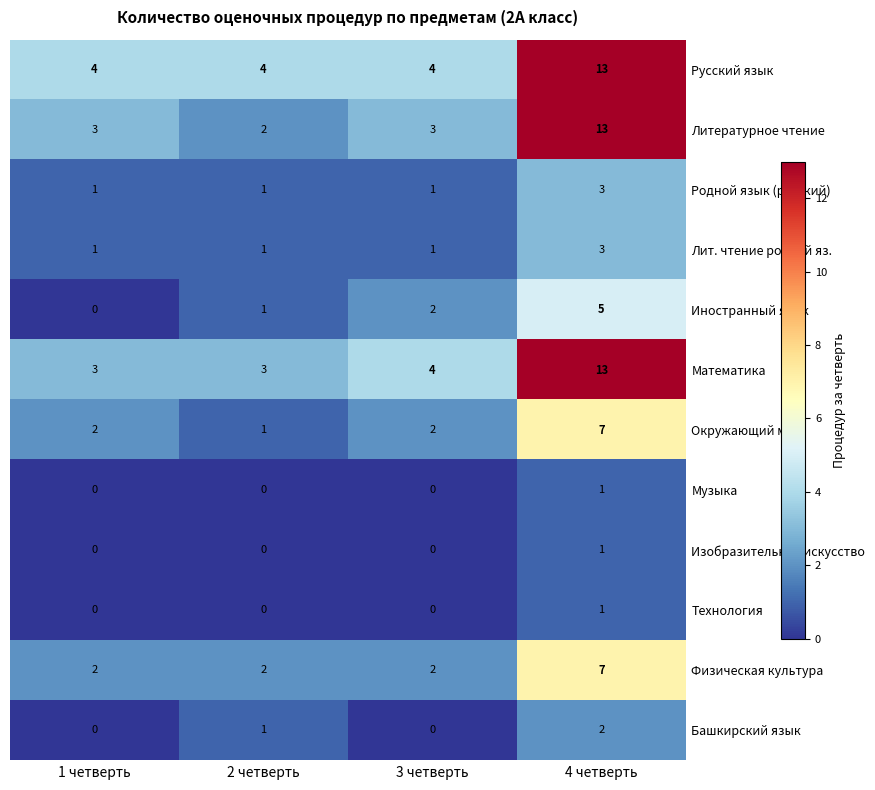

Read the Окружающий мир value at 4 четверть.

7